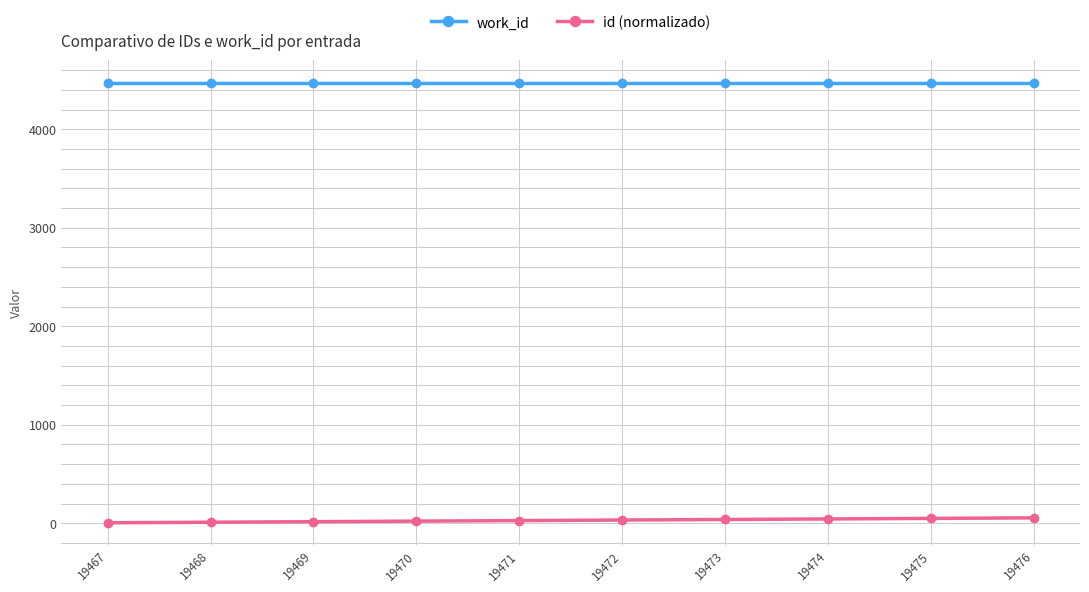

How many categories are shown in the chart?

10